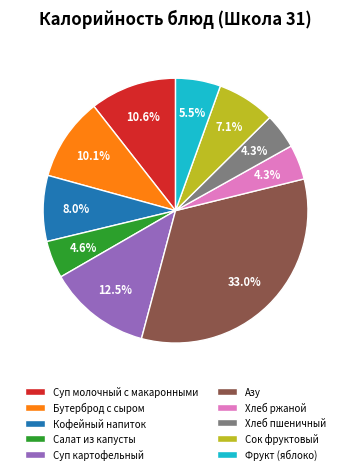

Is it true that Хлеб ржаной is 13% of the pie?

False